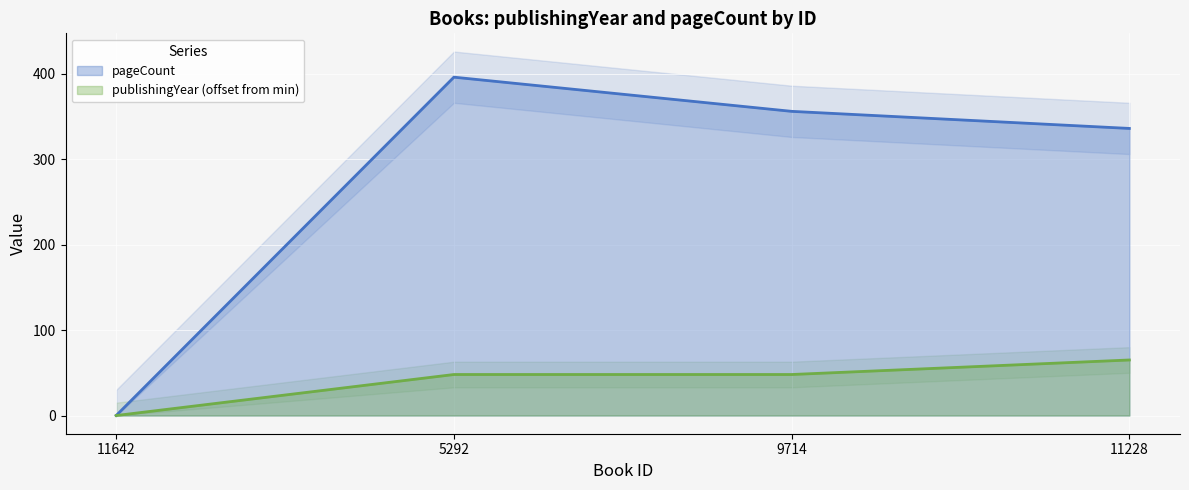

Reading left to right, transcribe all the data shown in this chart.

publishingYear: 0	48	48	65
pageCount: 0	396	356	336